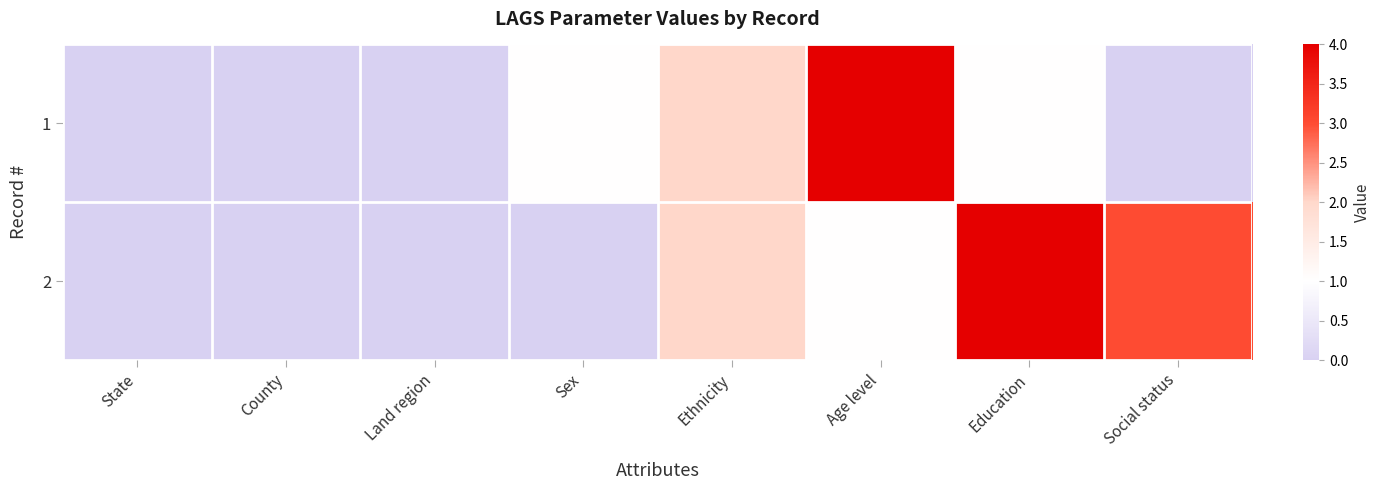

Which series has the largest range (max minus min)?

1